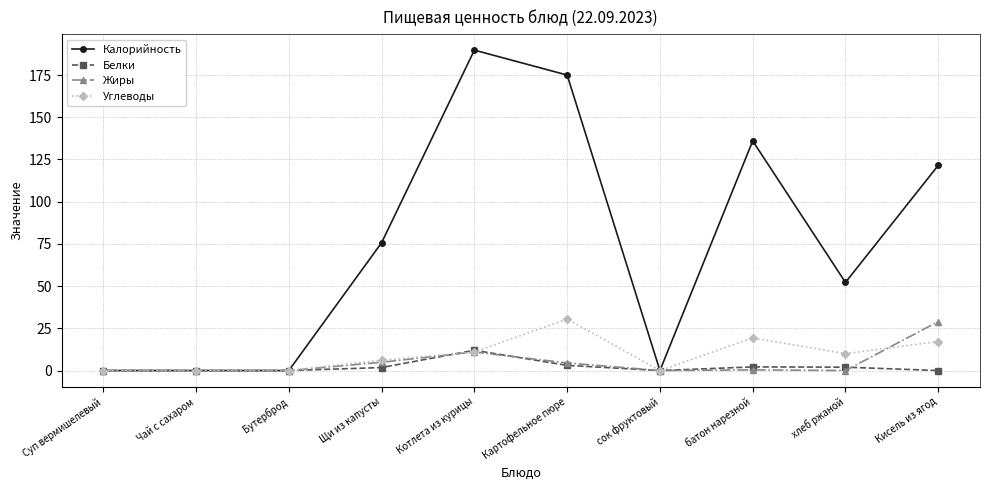

Which series has the largest total across all categories?

Калорийность